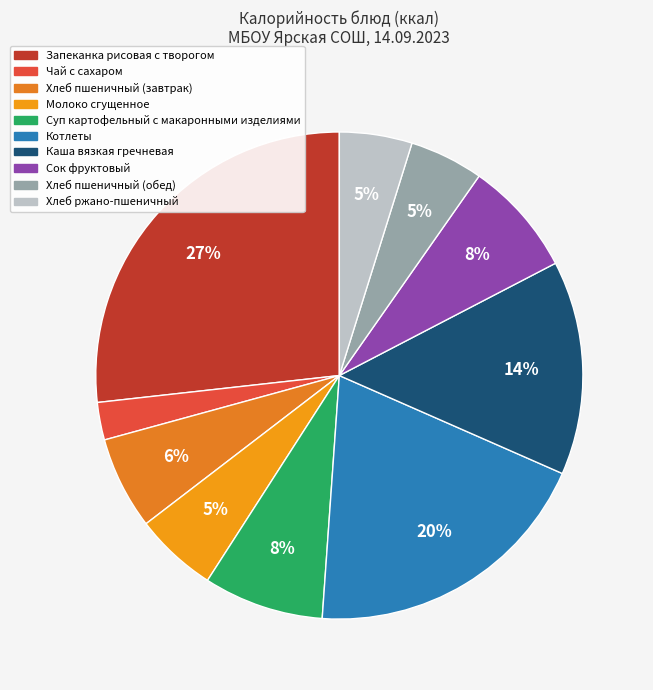

Is it true that Хлеб пшеничный (обед) is 11% of the pie?

False